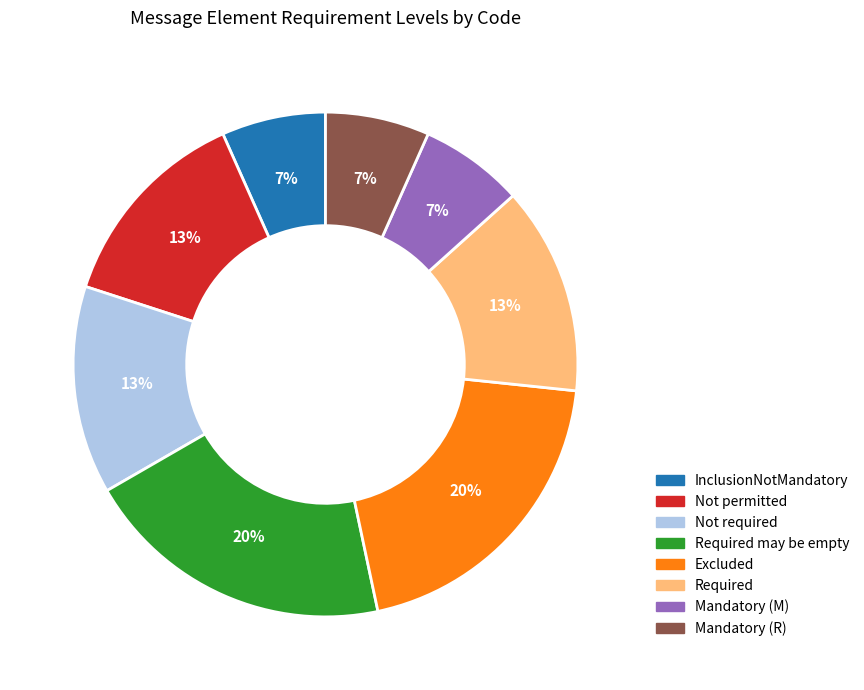

Is there a majority slice in this chart?

No